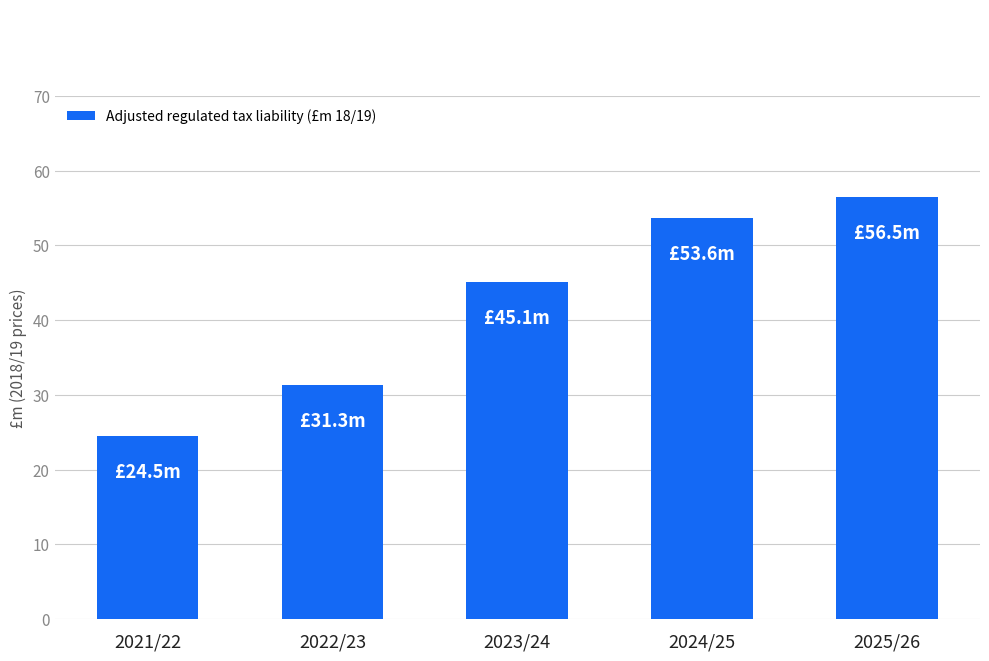

How many data points are above 45?

3